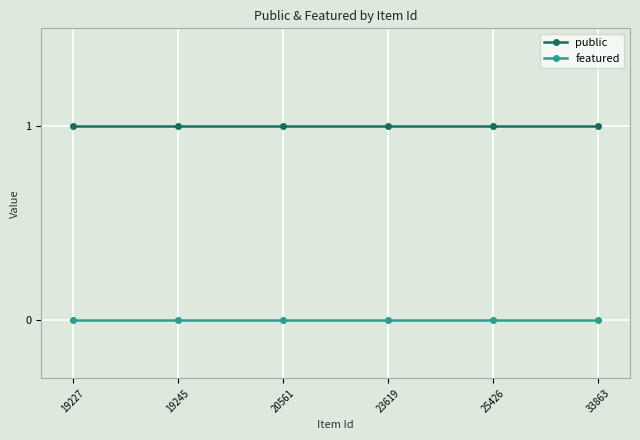

What is the sum of all public values?

6